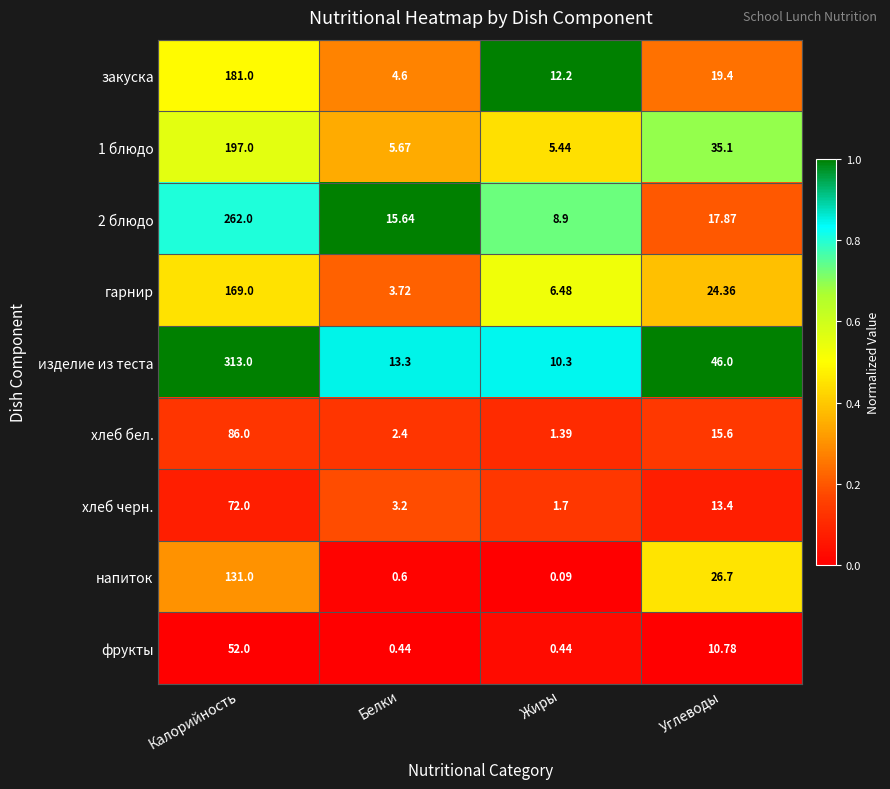

Which series has the widest spread of values?

изделие из теста